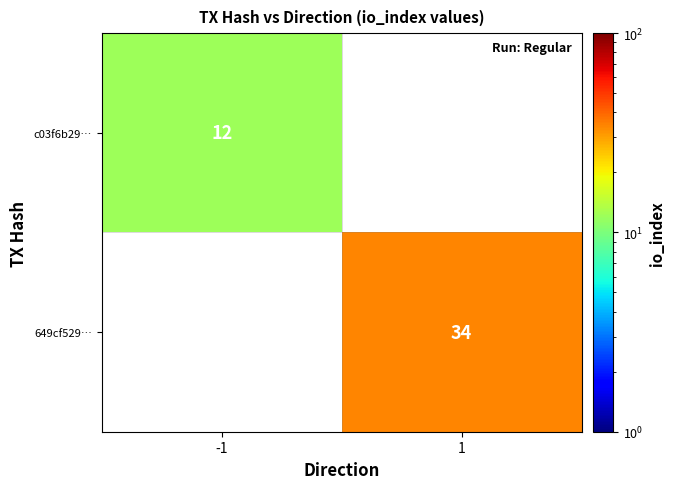

The value of c03f6b29… at -1 is 12. True or false?

True